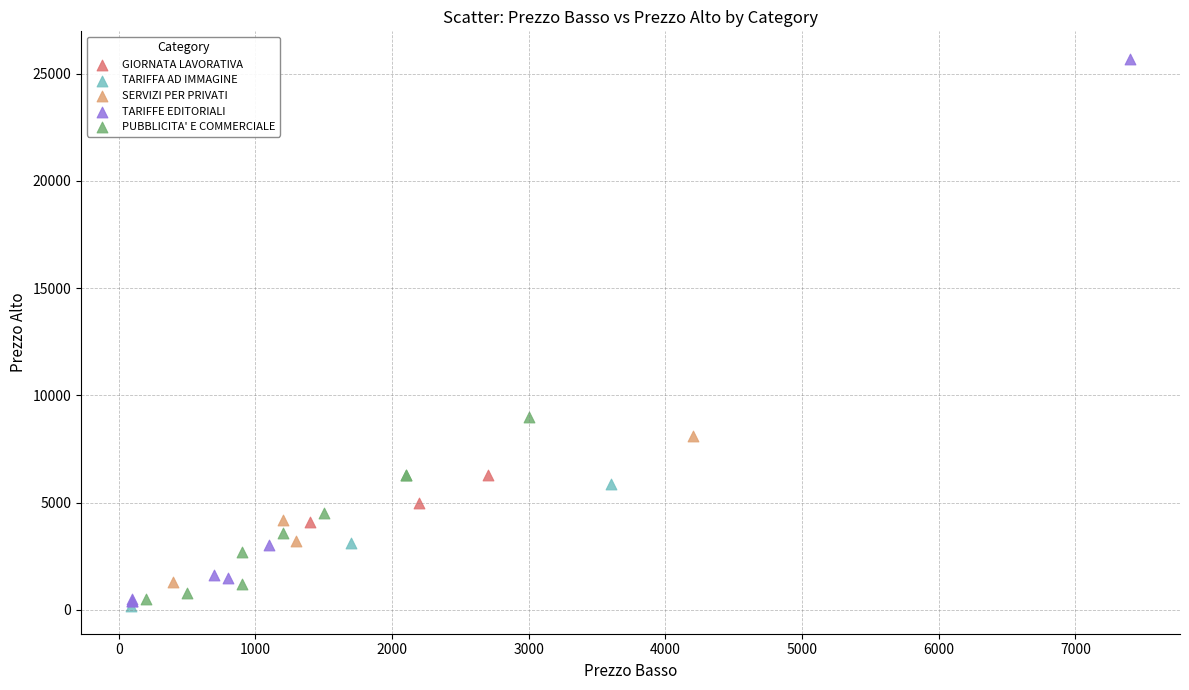

Which series has the widest spread of Y values?

TARIFFE EDITORIALI